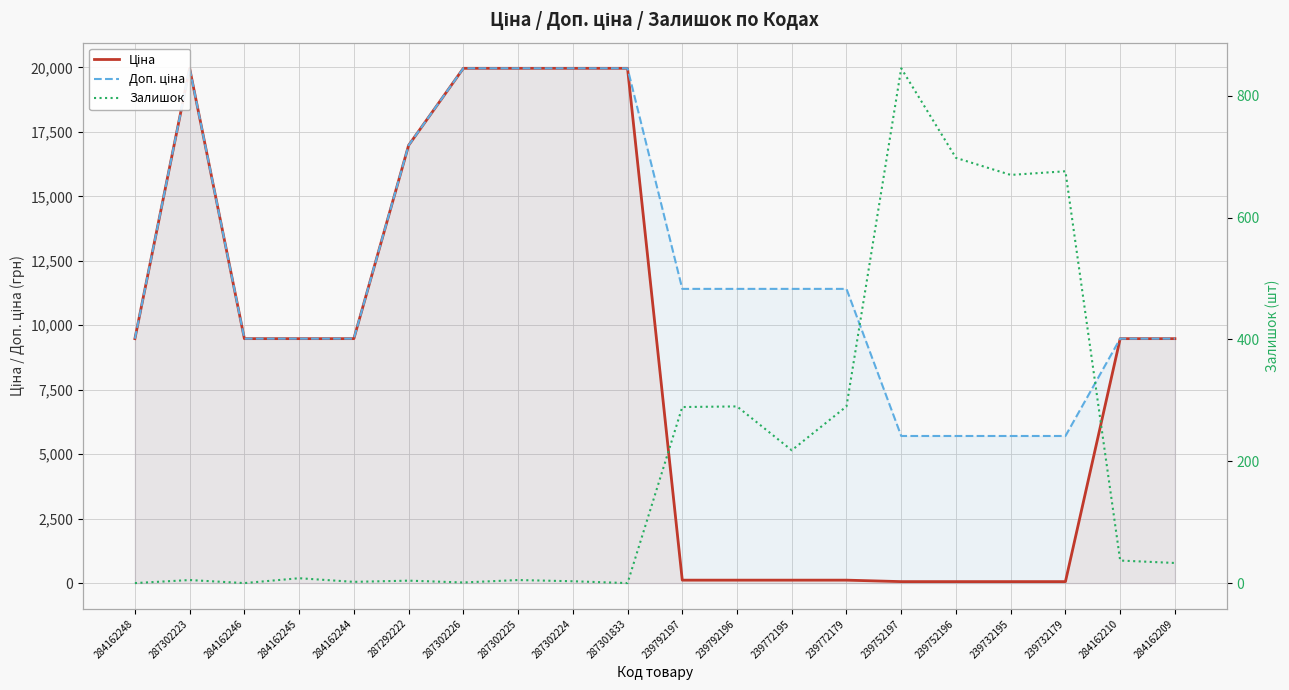

What is the spread (max minus min) of values at 287301833?

19964.2